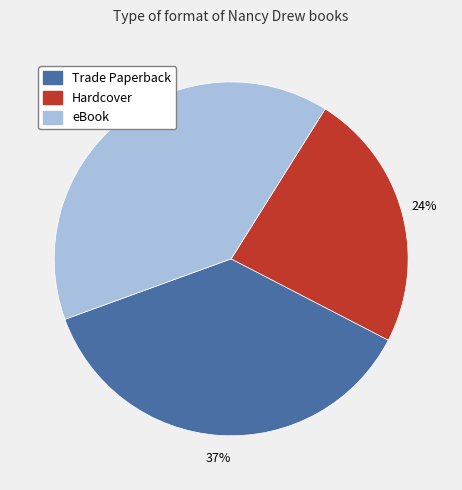

Which has a higher value, eBook or Trade Paperback?

eBook